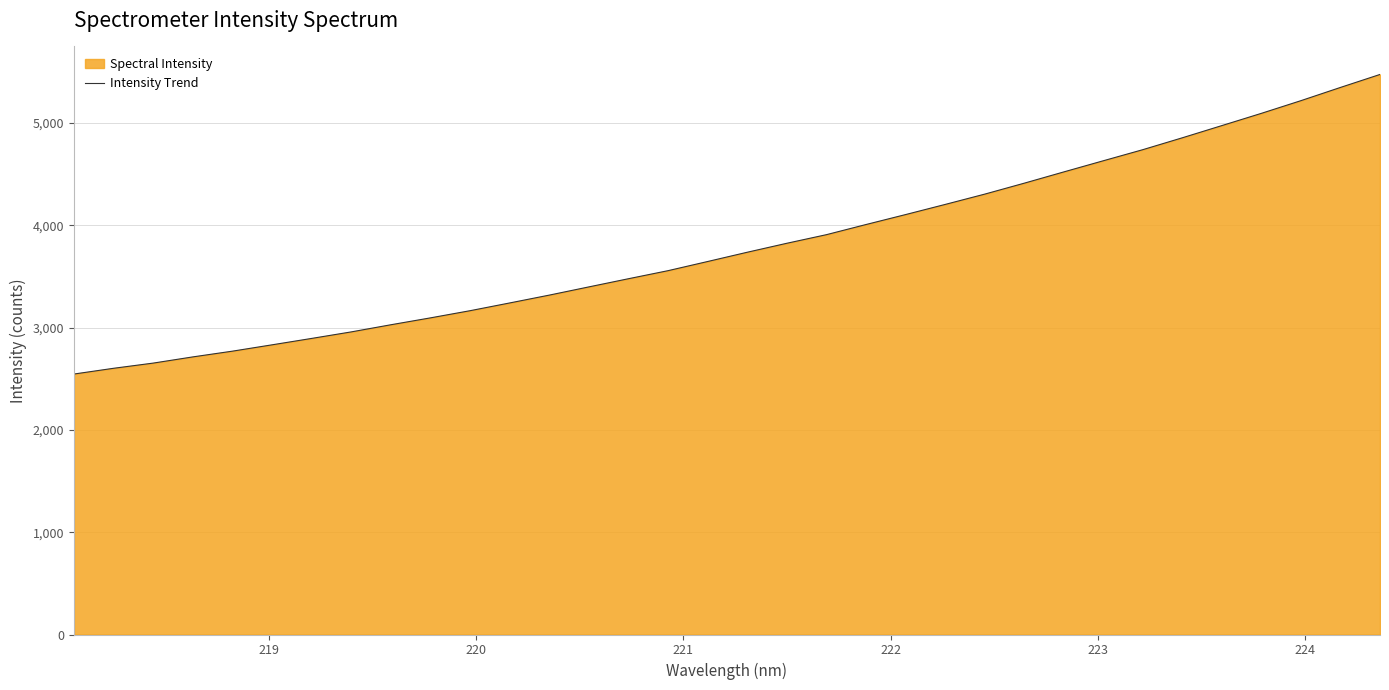

What is the greatest value displayed?

5472.9